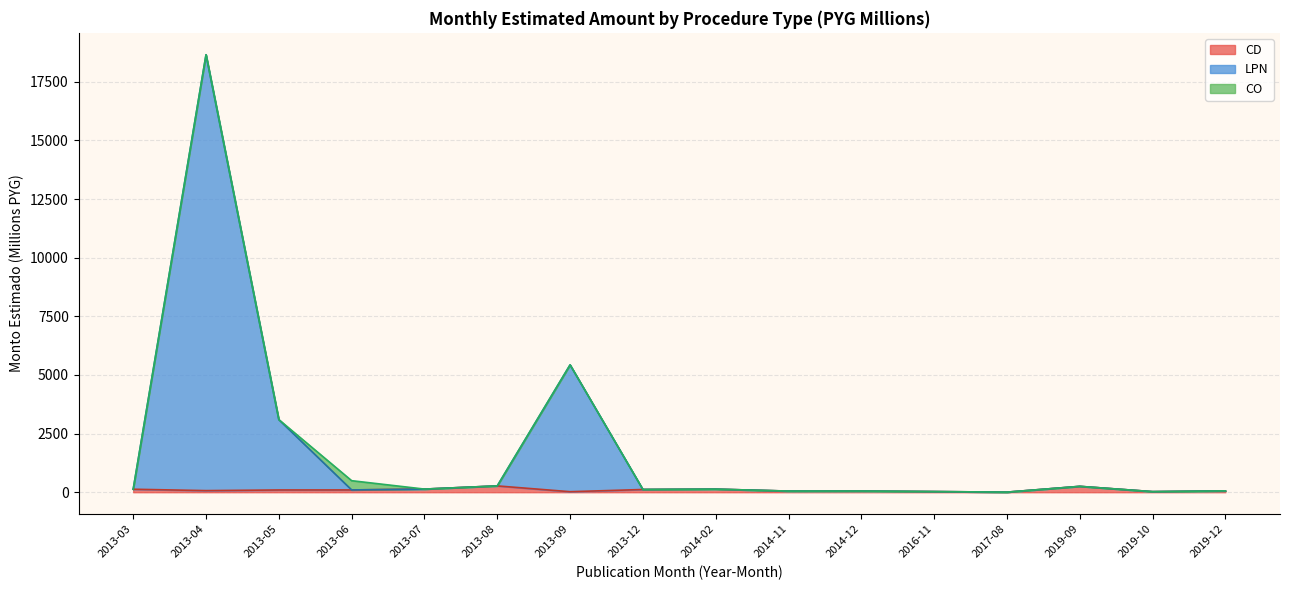

At which category is the sum across all series the highest?

2013-04